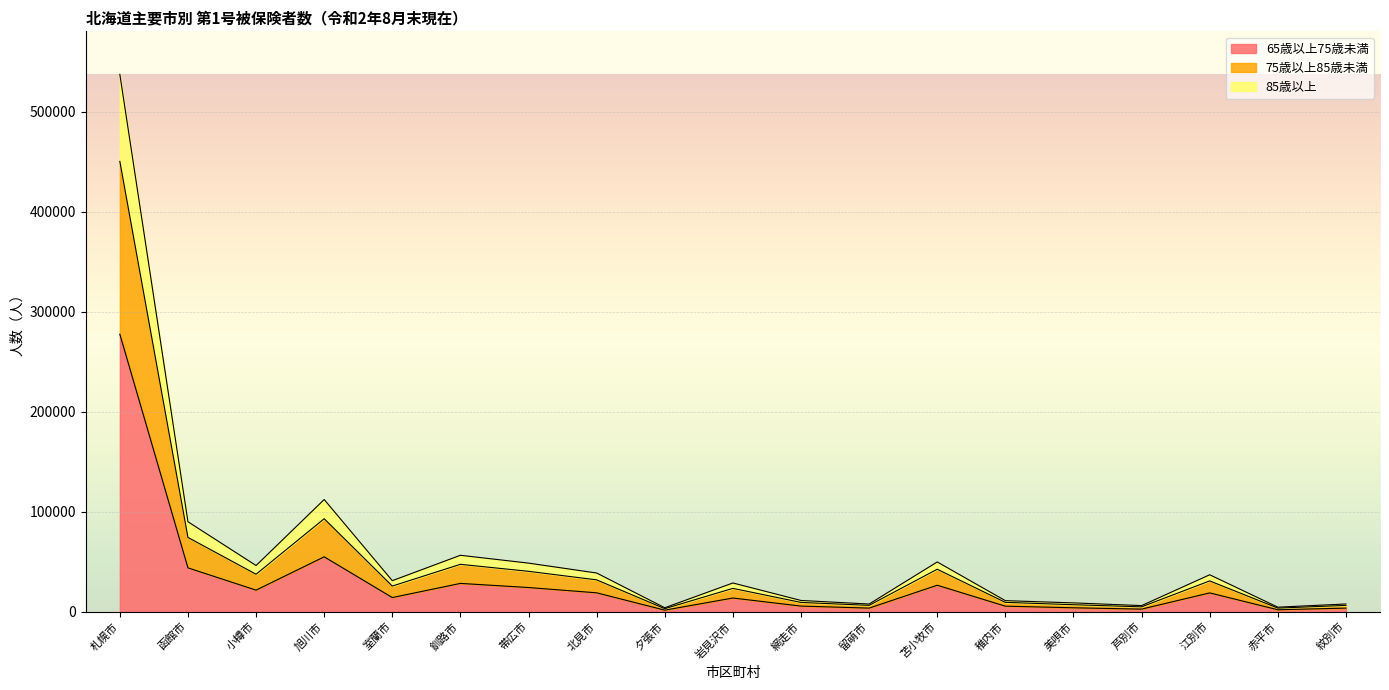

At which category is the sum across all series the highest?

札幌市